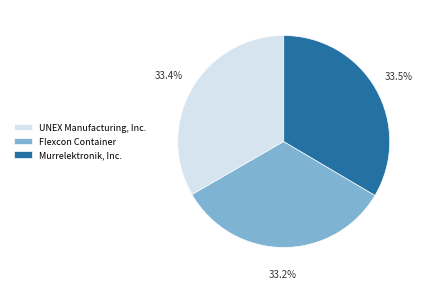

Is the sum of Murrelektronik, Inc. and UNEX Manufacturing, Inc. greater than half?

Yes